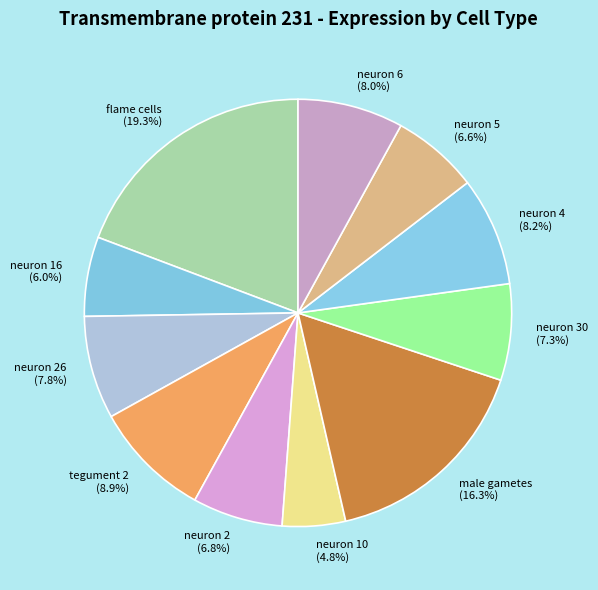

To the nearest percent, what portion does tegument 2 represent?

9%